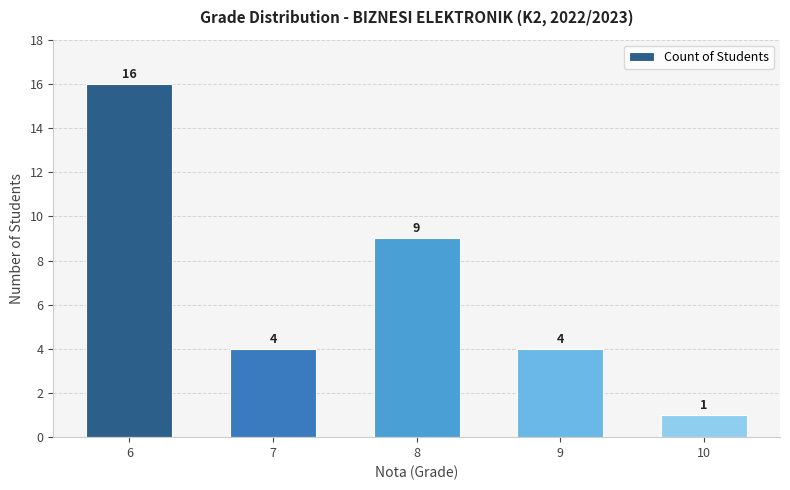

The value at 6 is 10. True or false?

False